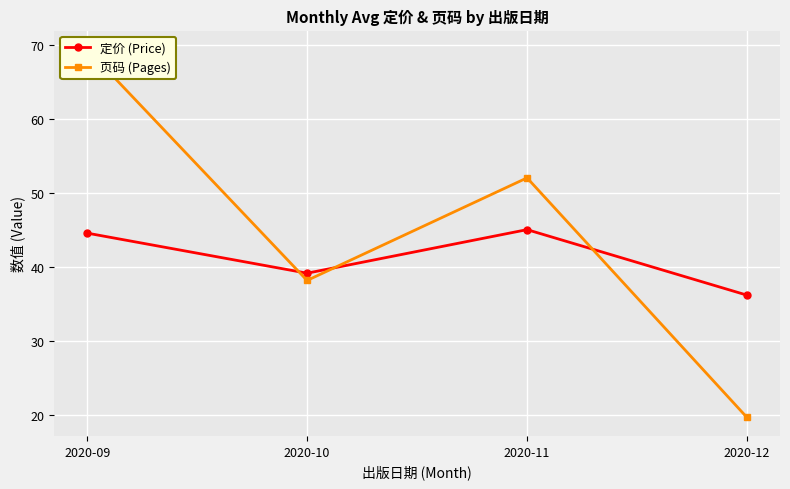

After their last crossing, which series has the higher values: 定价 (Price) or 页码 (Pages)?

定价 (Price)